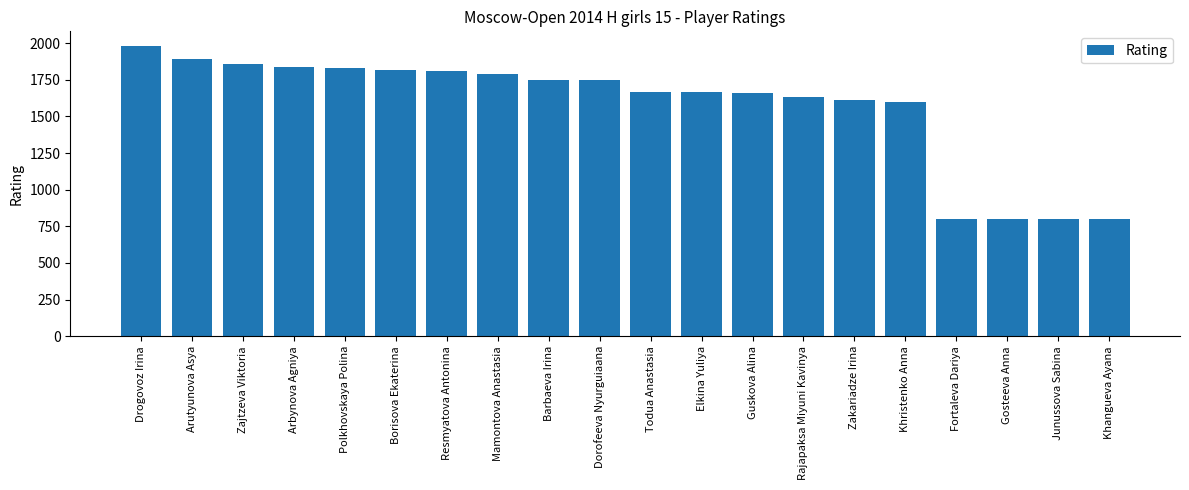

What is the difference between the second highest and second lowest values?

1094